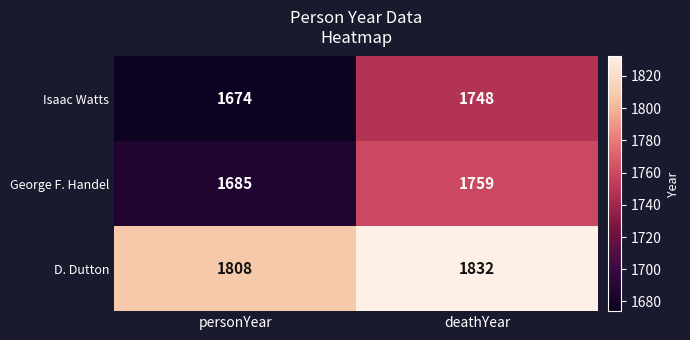

What is the sum of the D. Dutton values at personYear and deathYear?

3640